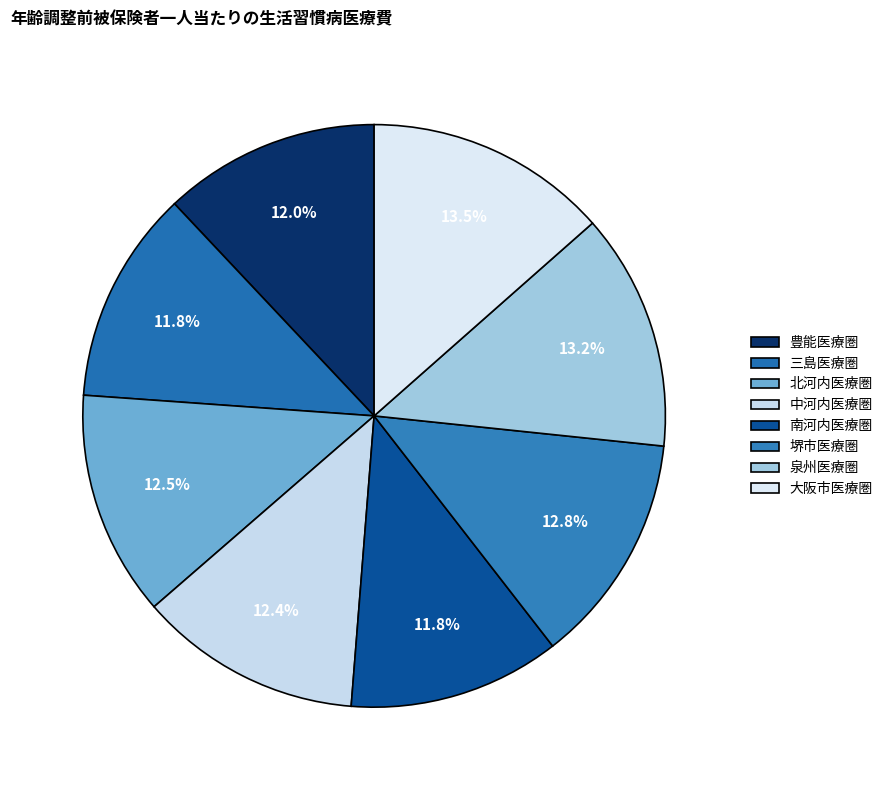

How much of the chart is everything except 北河内医療圏?

87.5%